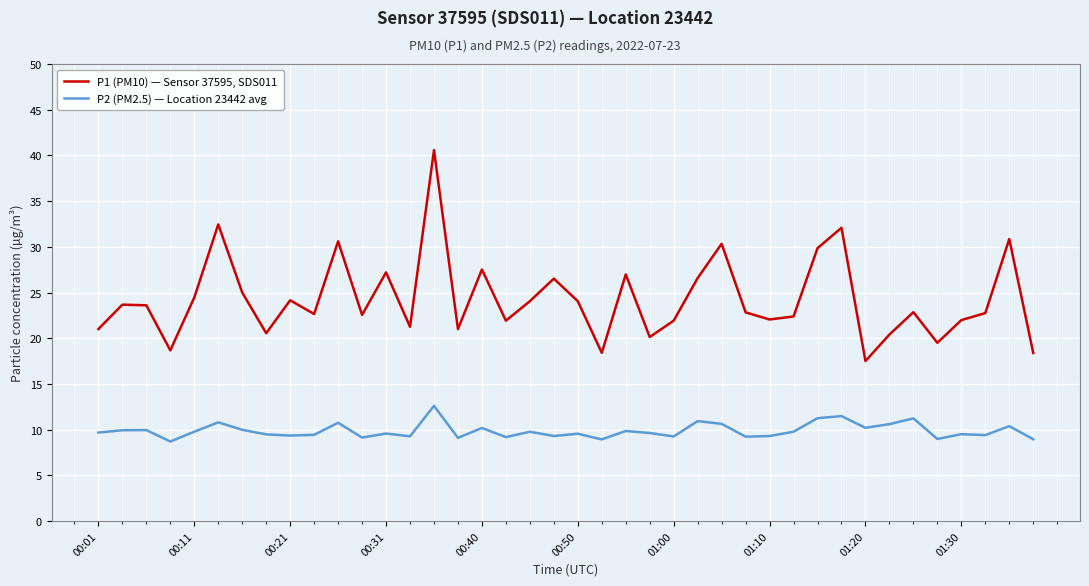

Which series has the widest spread of values?

P1 (PM10) — Sensor 37595, SDS011